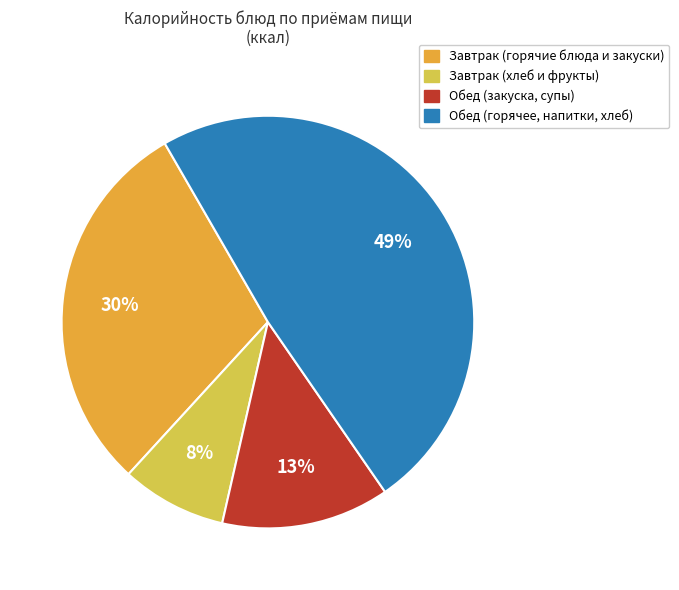

Is there a majority slice in this chart?

No